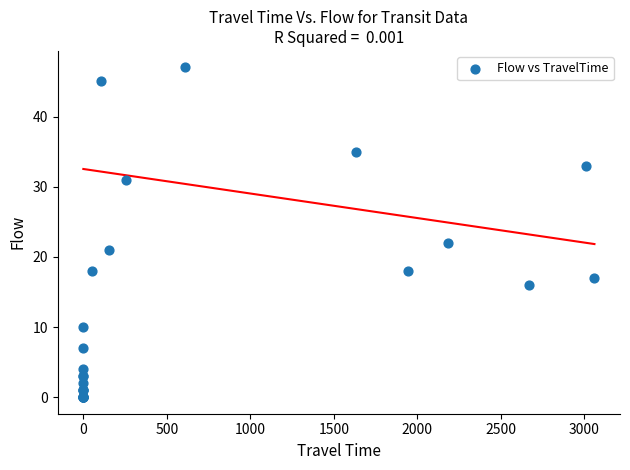

What Y value in the scatter plot is closest to 23?

22